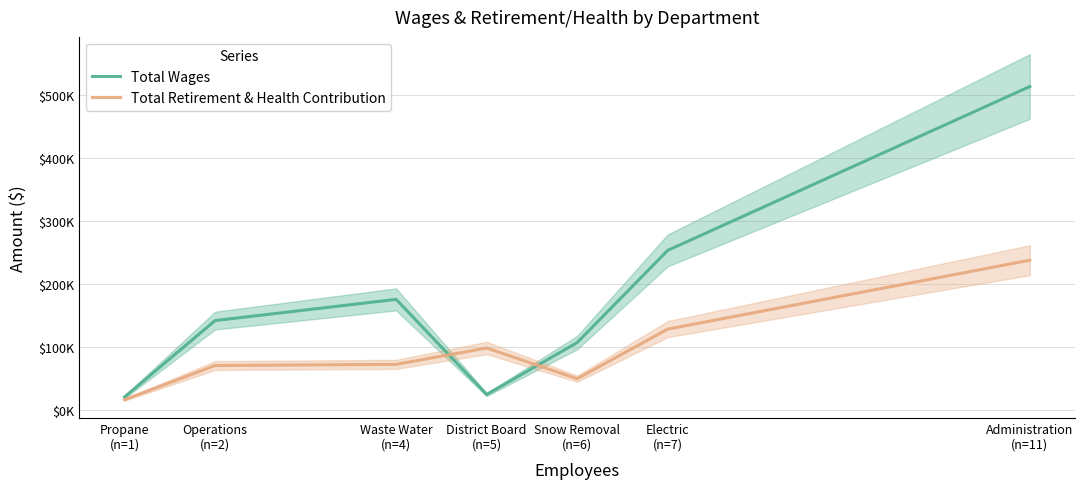

What is the label of the 1st point from the left?

Propane
(n=1)